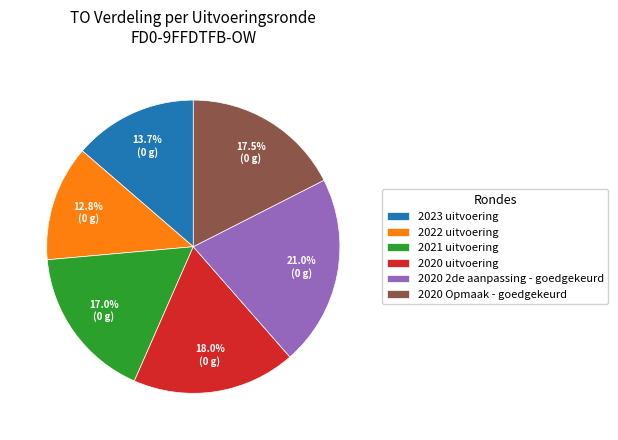

Is there any slice that represents more than half of the pie?

No